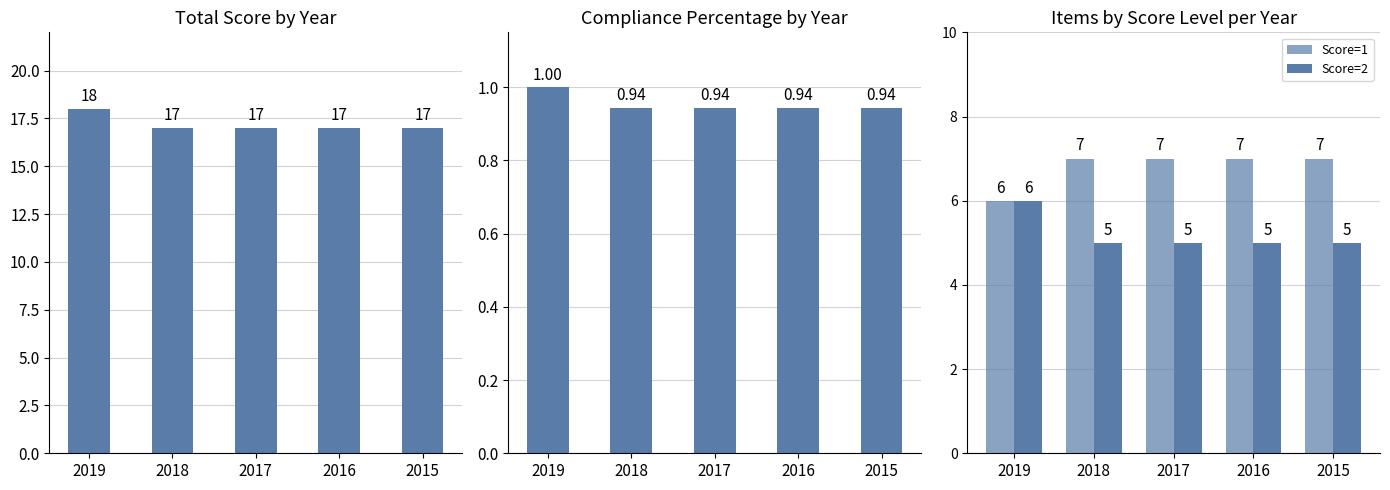

What is the approximate value of Score=1 at 2015?

7.0